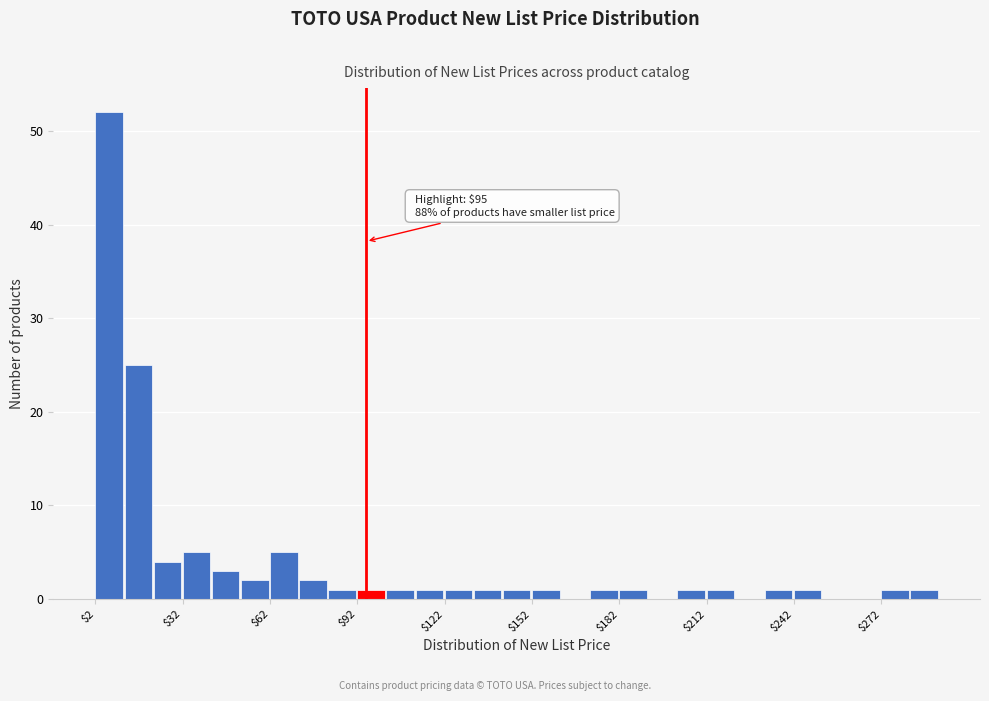

Around what value on the x-axis is the tallest bar? Give the approximate position of its centre, as read against the axis.

5